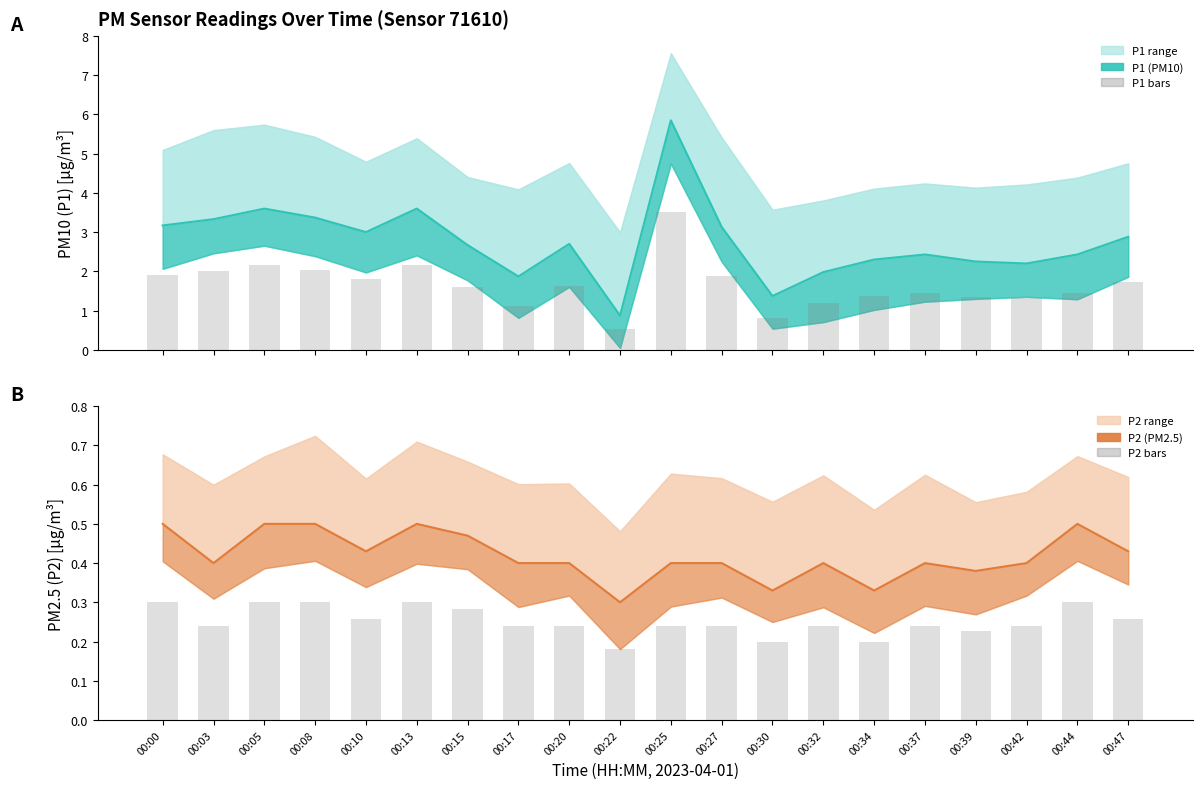

Reading right to left, transcribe all the data shown in this chart.

P1 (PM10): 2.9	2.4	2.2	2.2	2.4	2.3	2.0	1.4	3.1	5.8	0.9	2.7	1.9	2.7	3.6	3.0	3.4	3.6	3.3	3.2
P1 bars (partial): 1.7	1.5	1.3	1.3	1.5	1.4	1.2	0.8	1.9	3.5	0.5	1.6	1.1	1.6	2.2	1.8	2.0	2.2	2.0	1.9
P2 (PM2.5): 0.4	0.5	0.4	0.4	0.4	0.3	0.4	0.3	0.4	0.4	0.3	0.4	0.4	0.5	0.5	0.4	0.5	0.5	0.4	0.5
P2 bars (partial): 0.3	0.3	0.2	0.2	0.2	0.2	0.2	0.2	0.2	0.2	0.2	0.2	0.2	0.3	0.3	0.3	0.3	0.3	0.2	0.3